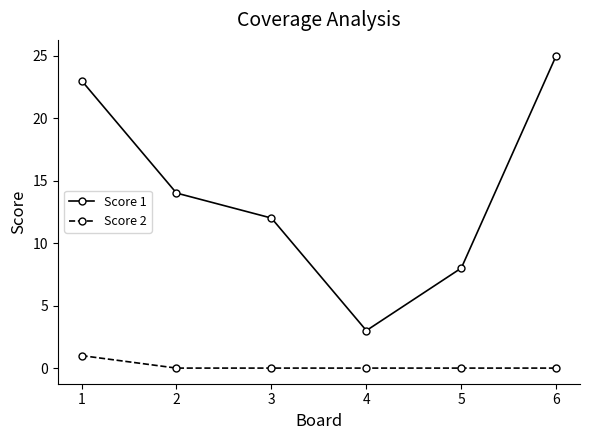

Rank the series by their average value, from highest to lowest.

Score 1, Score 2